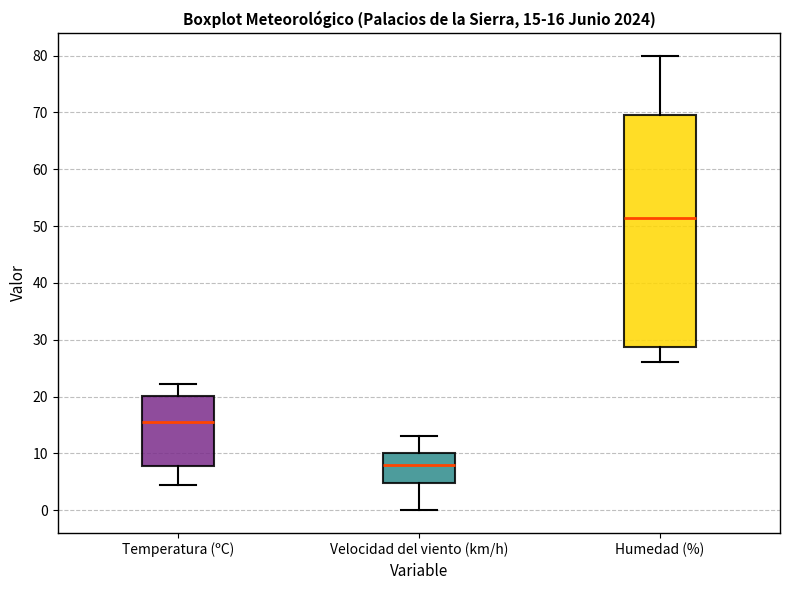

Which box has the lowest median line?

Velocidad del viento (km/h)